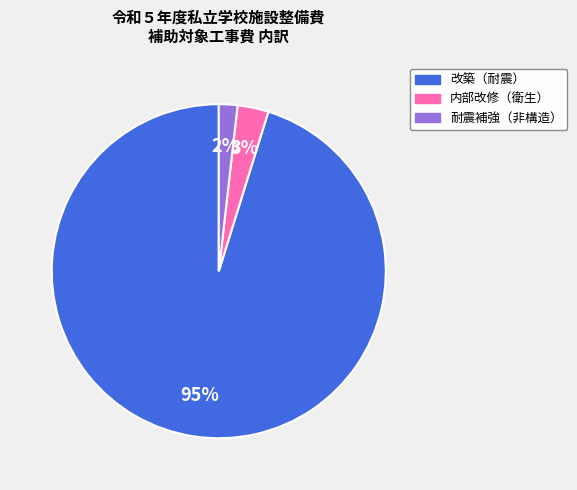

What is the largest slice in the pie chart?

改築（耐震）